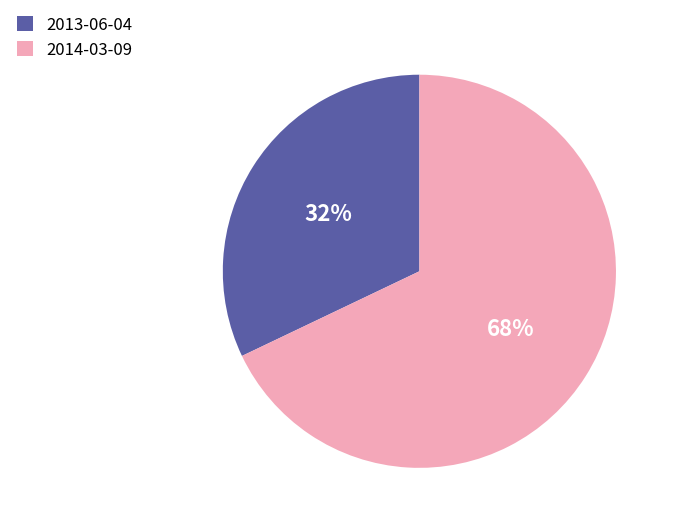

How many segments does this pie chart have?

2